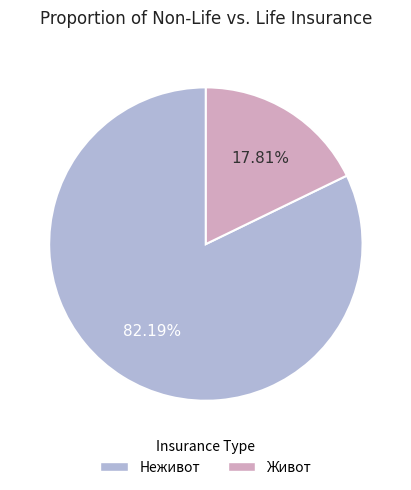

Is there a majority slice in this chart?

Yes